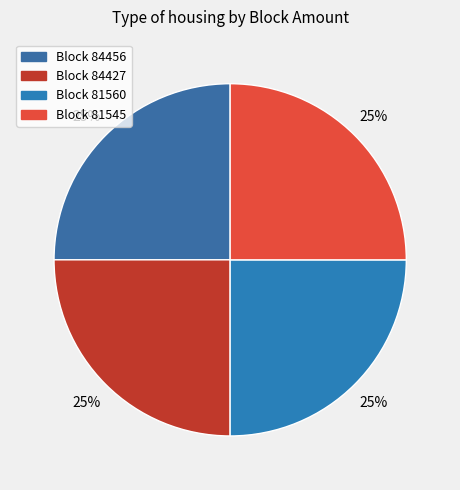

Which category has the biggest portion of the pie?

81545